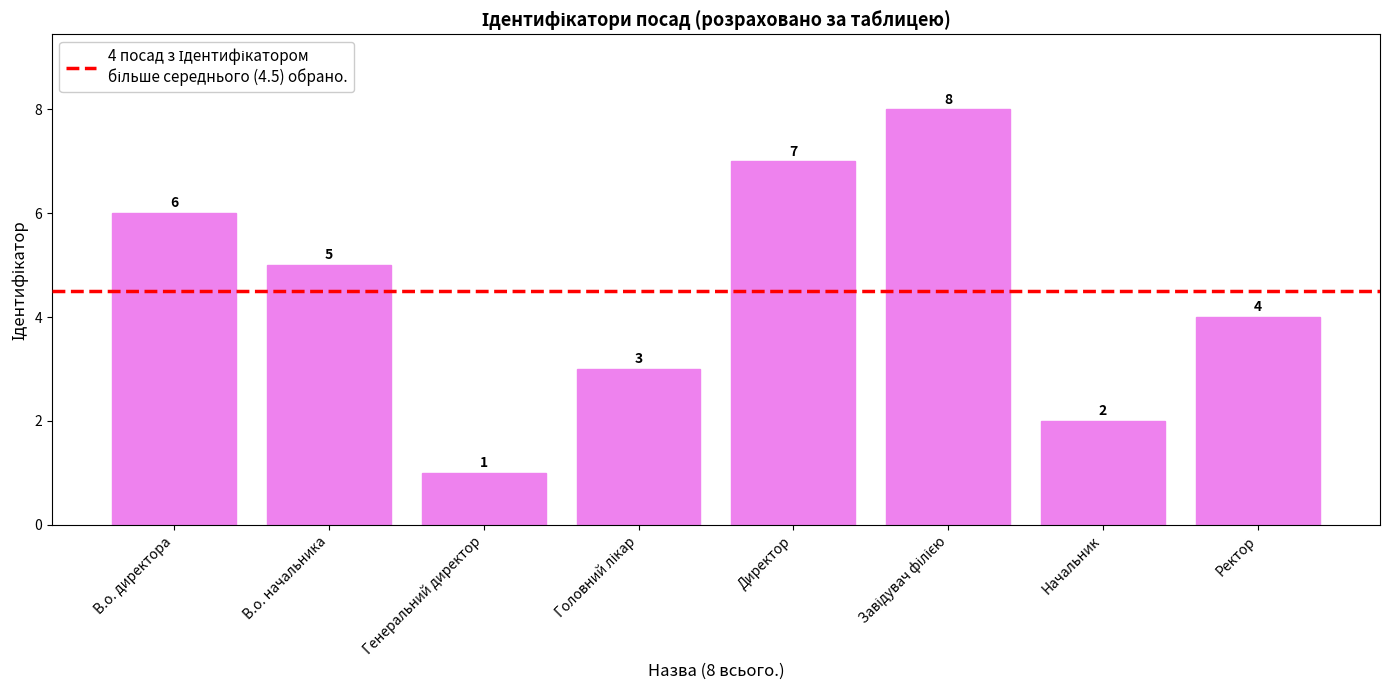

Are the bars grouped side by side (vs. stacked)?

No